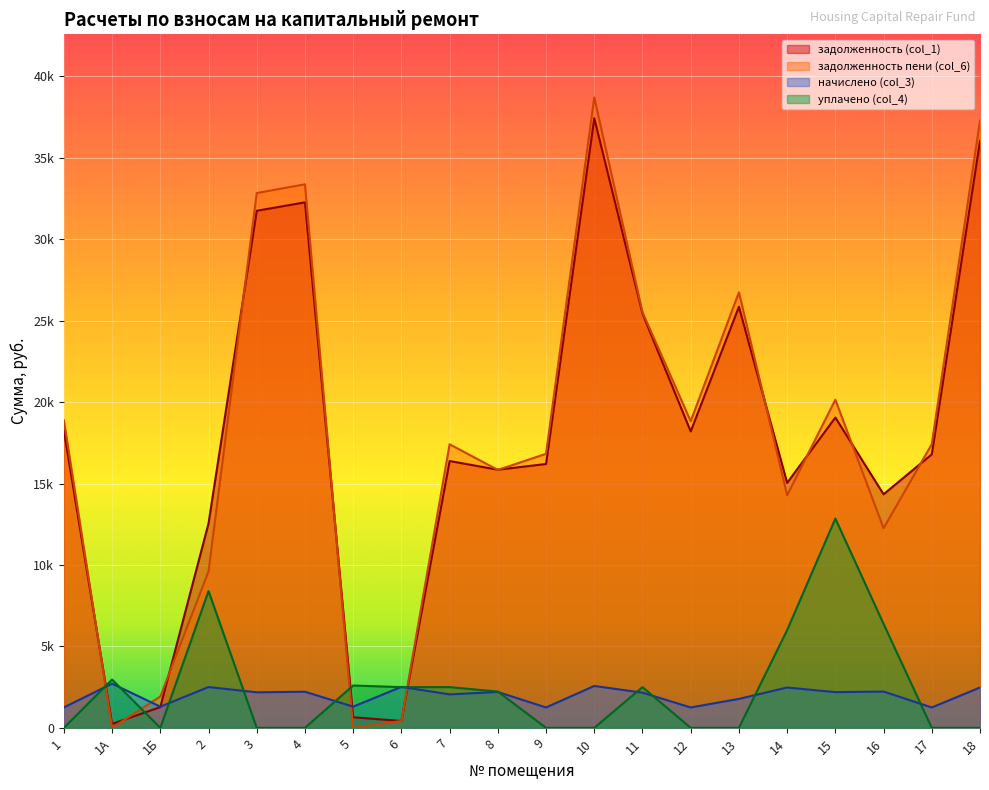

How many intersections are there between задолженность (col_1) and задолженность пени (col_6)?

11